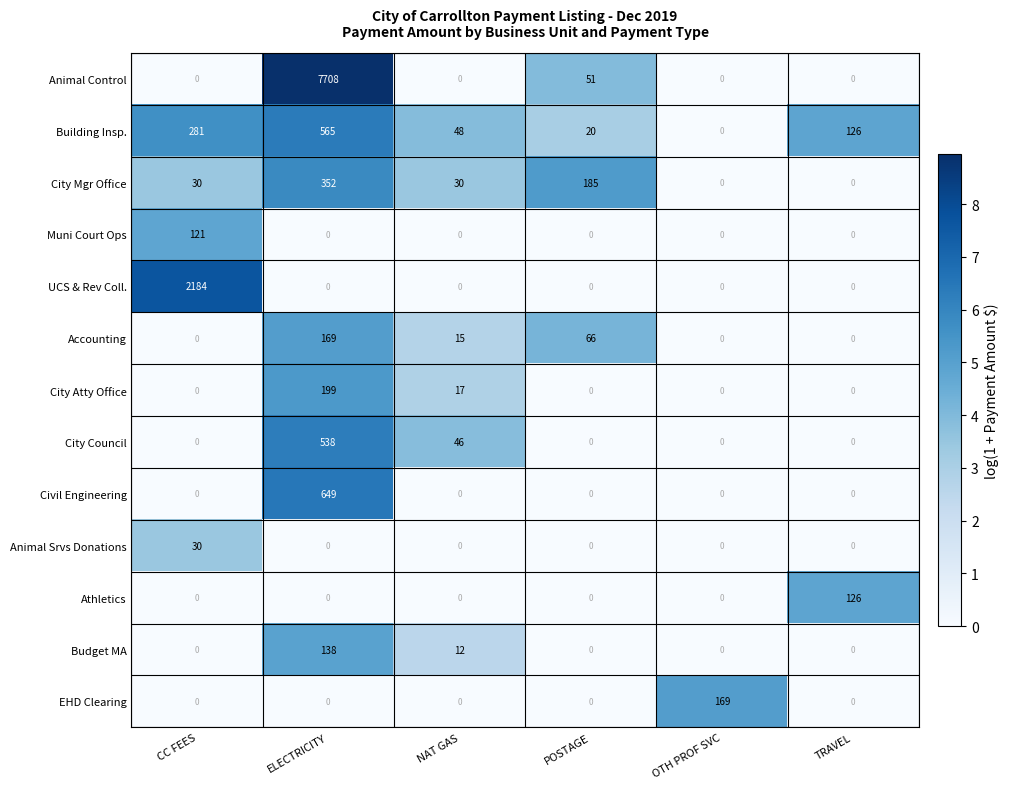

Where is Building Insp. nearest to the value 282?

CC FEES